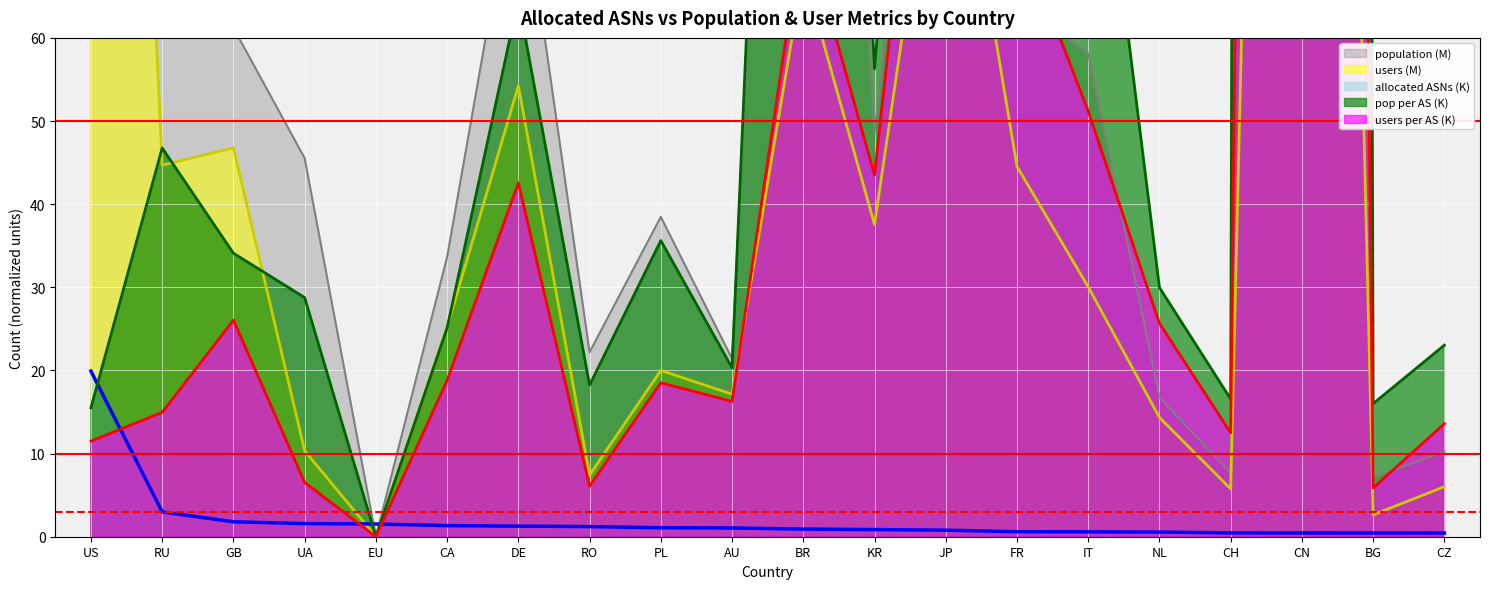

Does the chart display data point markers on the line(s)?

No